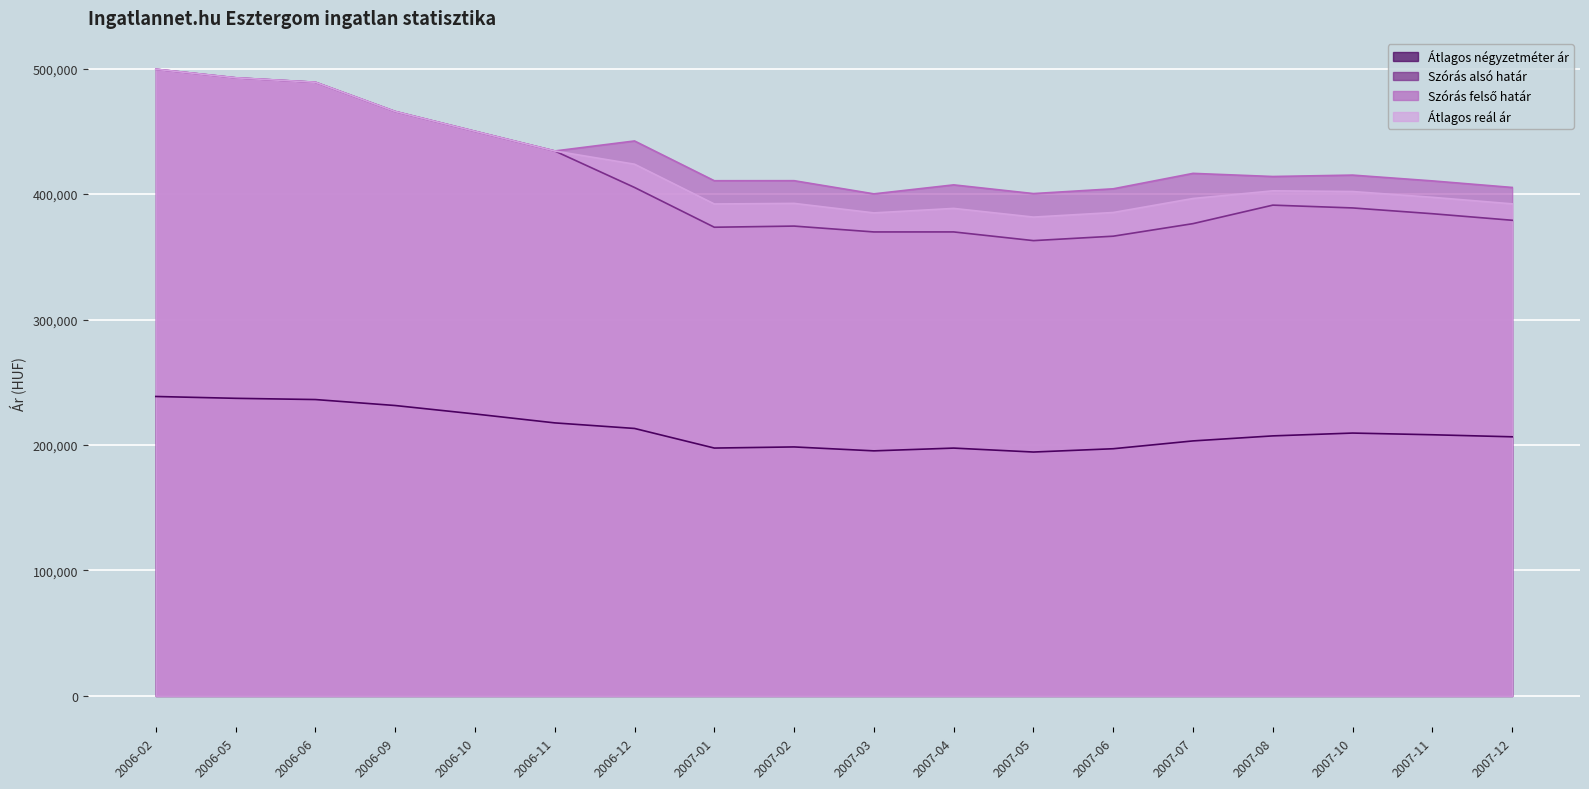

What are all the series names shown in the legend?

Átlagos négyzetméter ár, Szórás alsó határ, Szórás felső határ, Átlagos reál ár